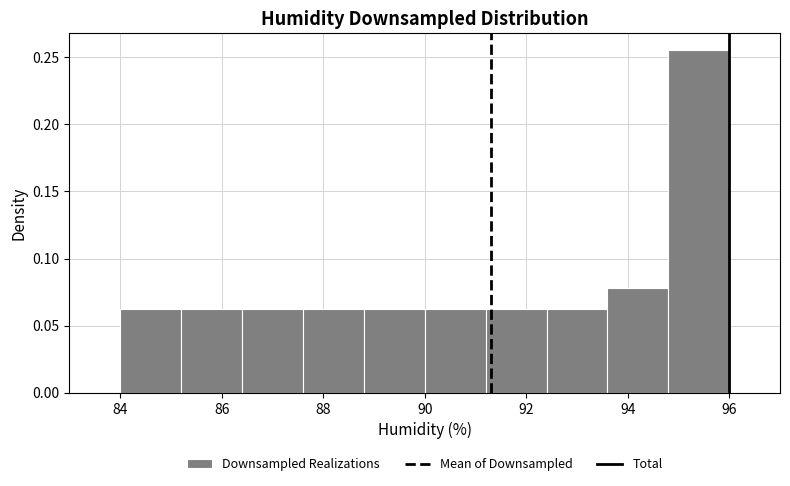

How tall is the bar that spans 91.2 to 92.4 on the x-axis? The values are not printed on the chart, so give them approximately, as read against the axis.

0.065